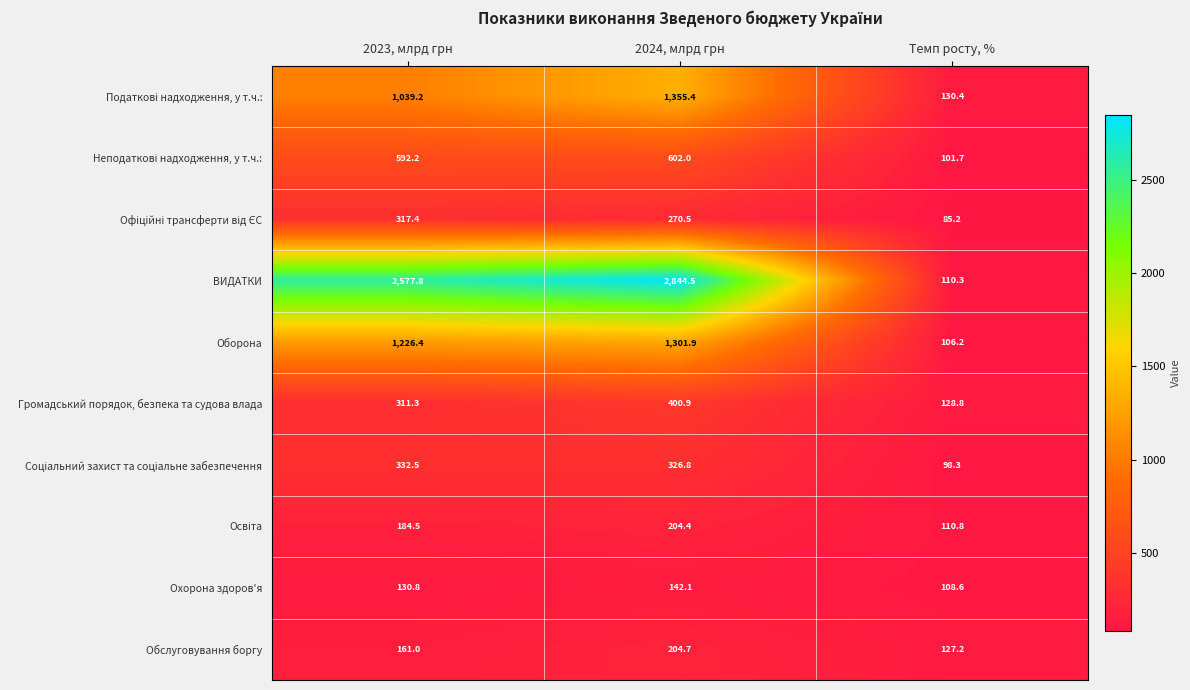

True or false: Громадський порядок, безпека та судова влада has a value of 128.8 at Темп росту, %.

True